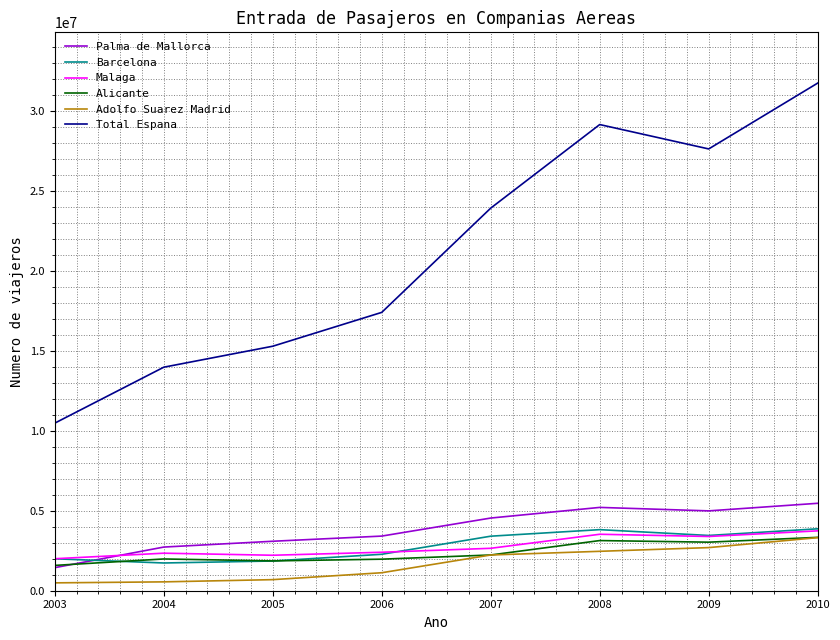

What value does the Adolfo Suarez Madrid series have at 2008?

2462562